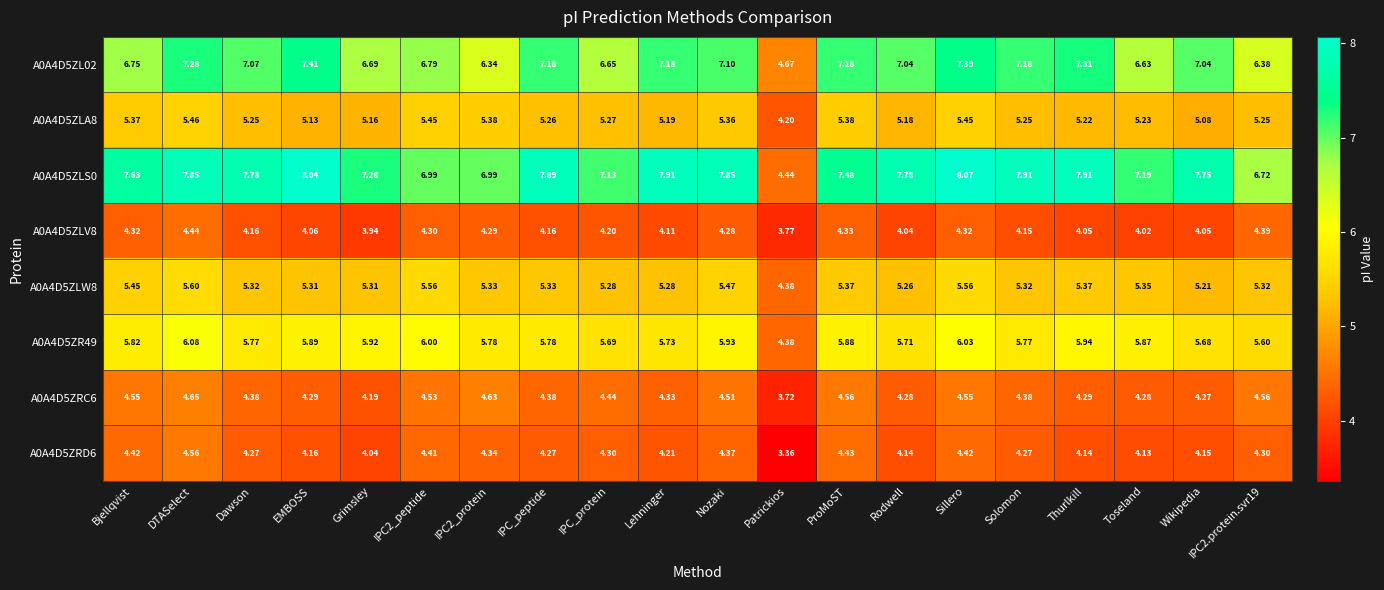

Is the value of A0A4D5ZLV8 at Lehninger greater than the value of A0A4D5ZRC6 at IPC_protein?

No